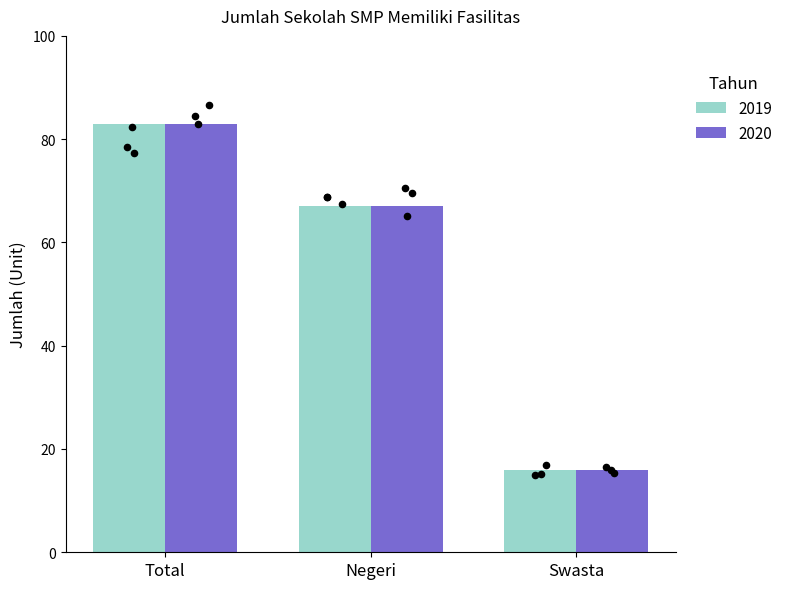

Which series reaches the minimum Y coordinate?

2019